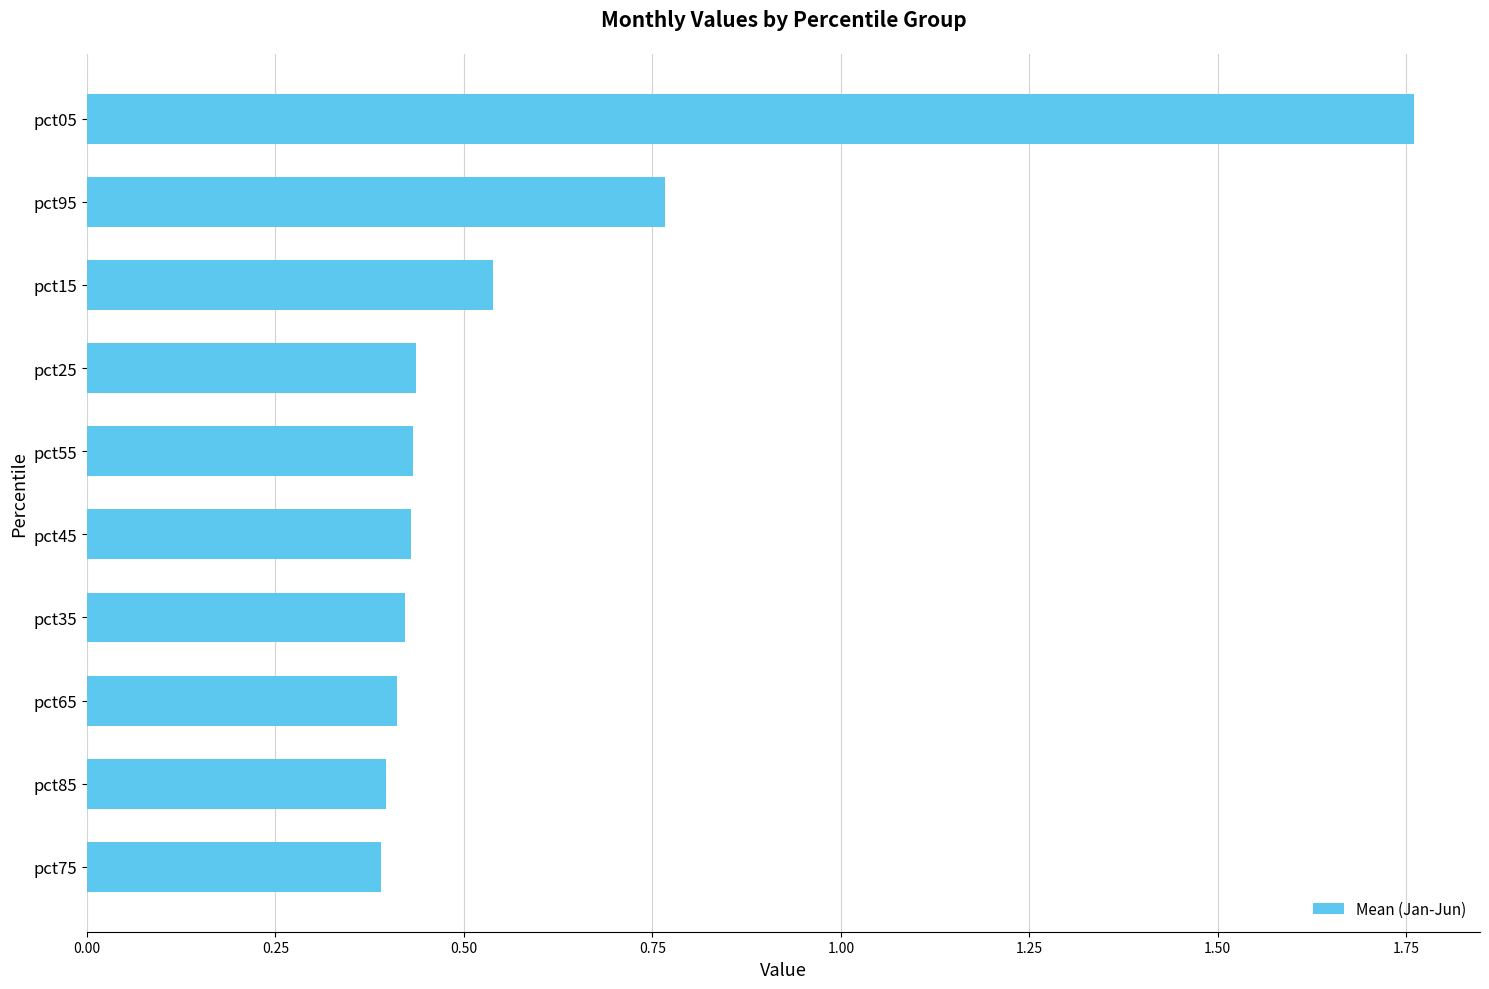

The chart shows a value of 0.7 at pct75. True or false?

False